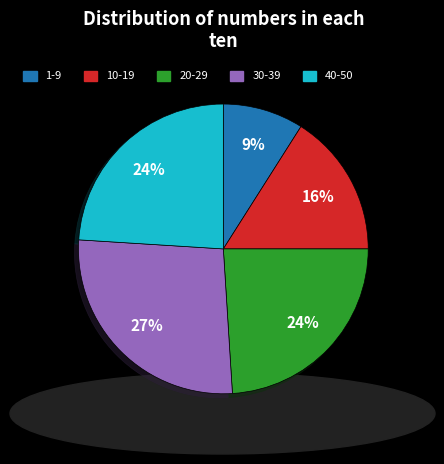

Combined, do 20-29 and 30-39 account for over 50%?

Yes